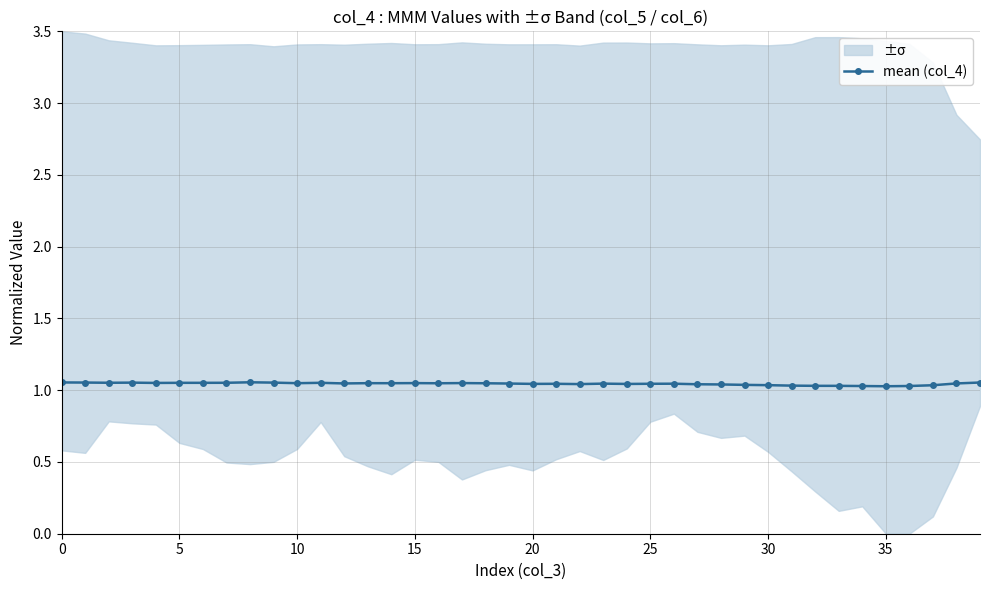

True or false: the data shows 1.6 at 27.

False